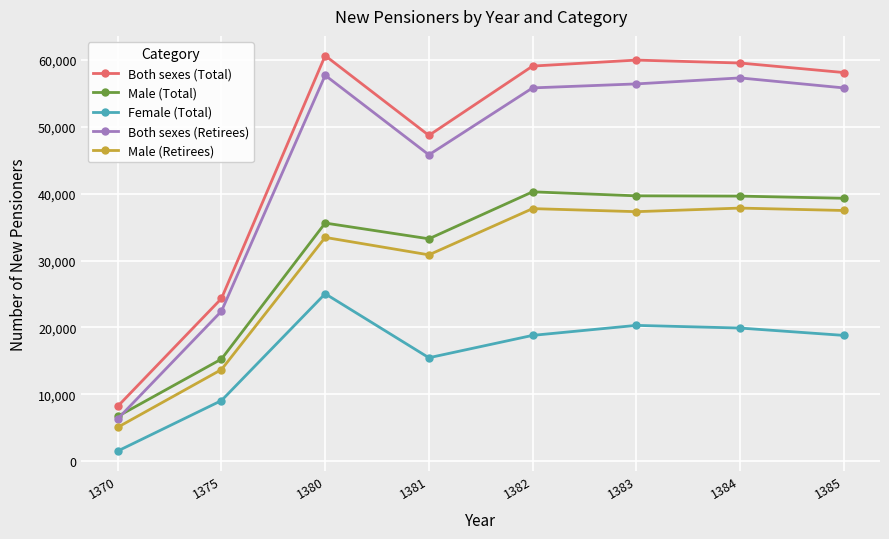

What is the value of the Male (Retirees) point at the 6th from the left?

37318